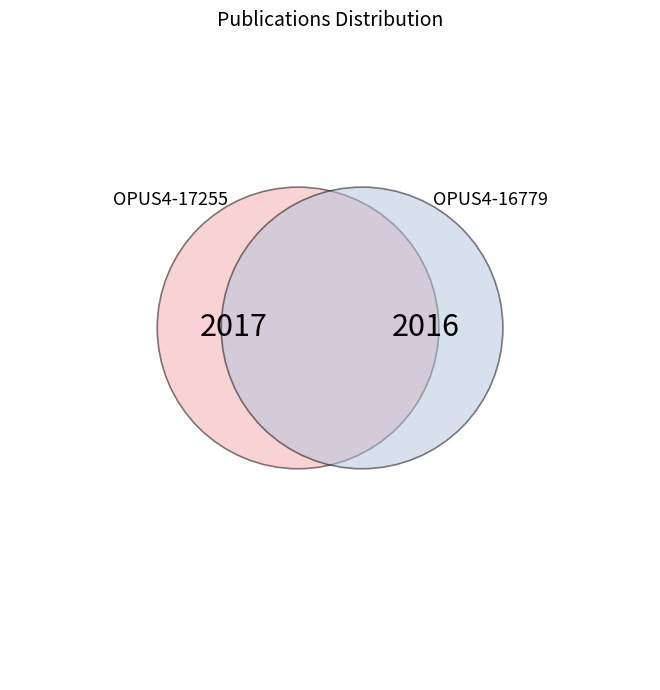

Do OPUS4-16779 and OPUS4-17255 together represent more than half of the pie?

Yes